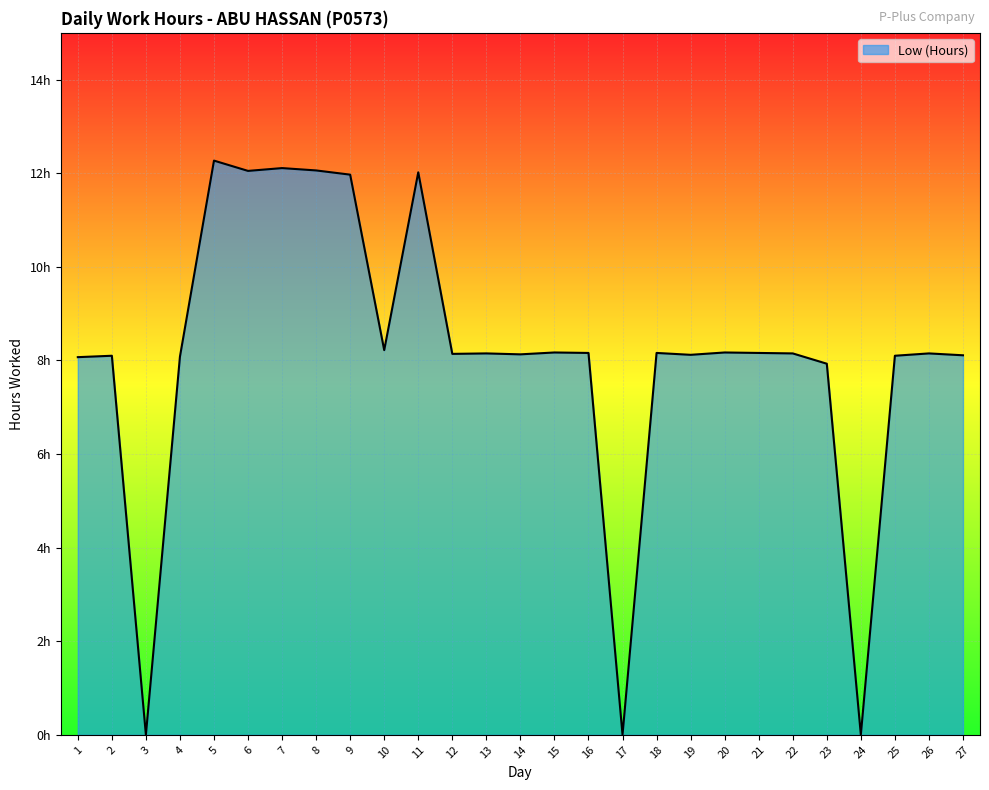

Does the chart have visible grid lines?

Yes